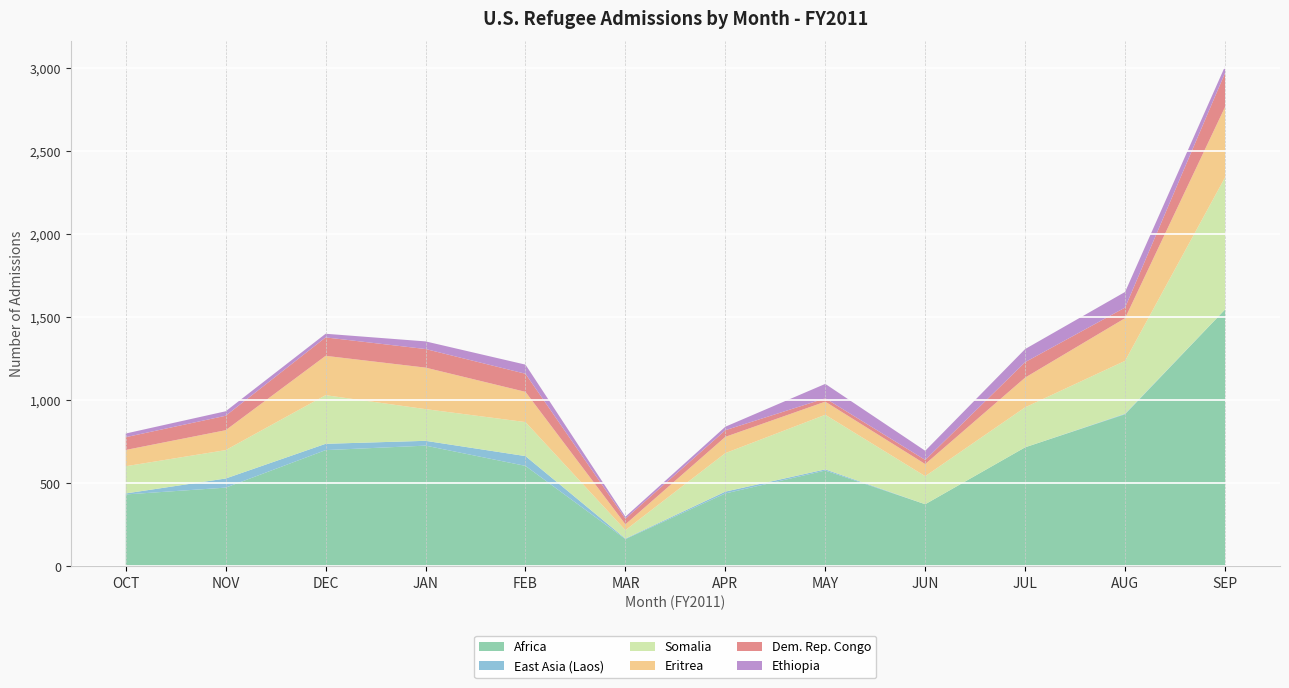

Reading left to right, what are all the values shown in this chart?

Africa: OCT=434	NOV=475	DEC=701	JAN=728	FEB=606	MAR=165	APR=440	MAY=578	JUN=375	JUL=718	AUG=917	SEP=1548
East Asia (Laos): OCT=6	NOV=55	DEC=38	JAN=29	FEB=59	MAR=3	APR=11	MAY=7	JUN=0	JUL=0	AUG=3	SEP=0
Somalia: OCT=164	NOV=171	DEC=293	JAN=191	FEB=205	MAR=51	APR=232	MAY=329	JUN=169	JUL=241	AUG=319	SEP=796
Eritrea: OCT=98	NOV=120	DEC=237	JAN=250	FEB=182	MAR=35	APR=98	MAY=79	JUN=73	JUL=179	AUG=257	SEP=424
Dem. Rep. Congo: OCT=77	NOV=87	DEC=111	JAN=112	FEB=109	MAR=34	APR=40	MAY=20	JUN=25	JUL=93	AUG=64	SEP=205
Ethiopia: OCT=22	NOV=27	DEC=22	JAN=46	FEB=55	MAR=12	APR=21	MAY=87	JUN=55	JUL=79	AUG=94	SEP=40